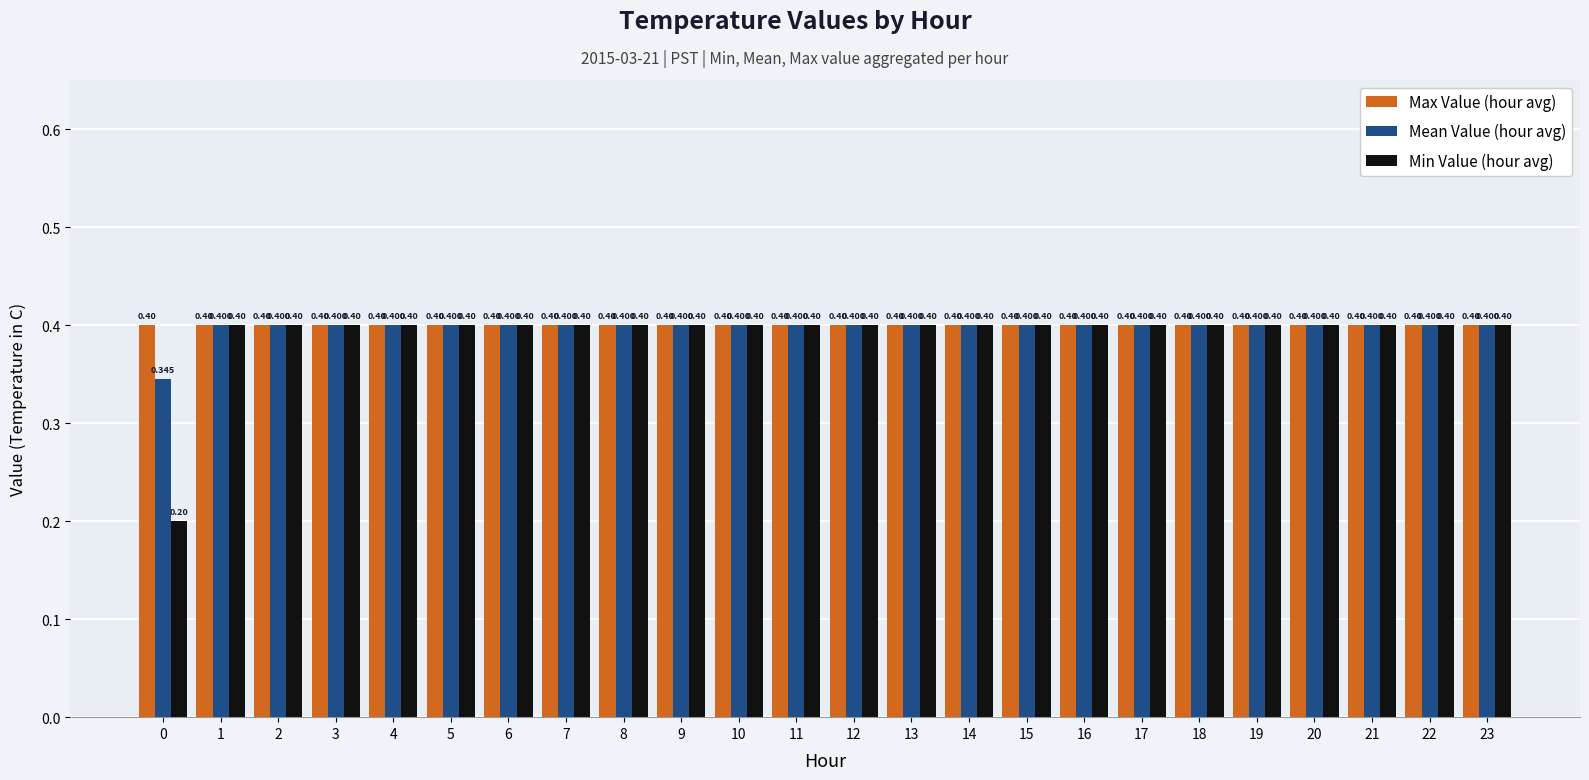

Which series has the widest spread of values?

Min Value (hour avg)